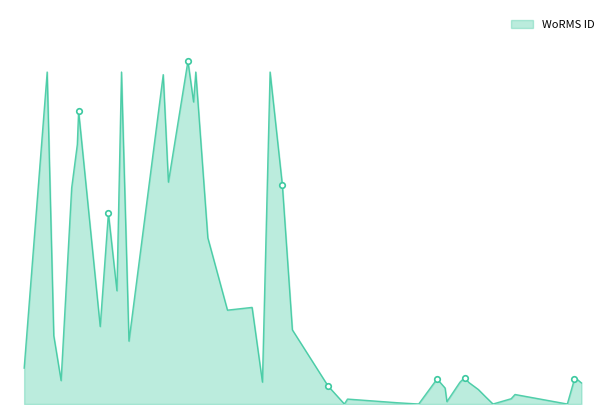

Does the chart have visible grid lines?

No